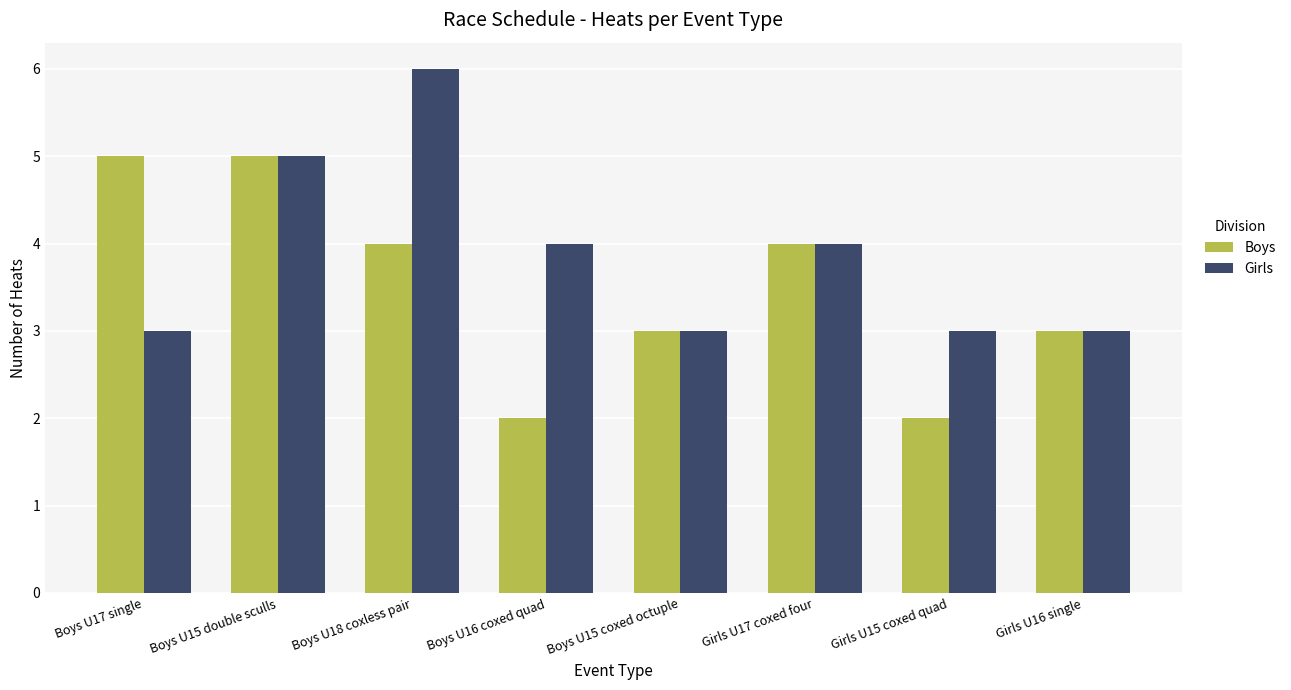

Read the Boys value at Boys U15 double sculls.

5